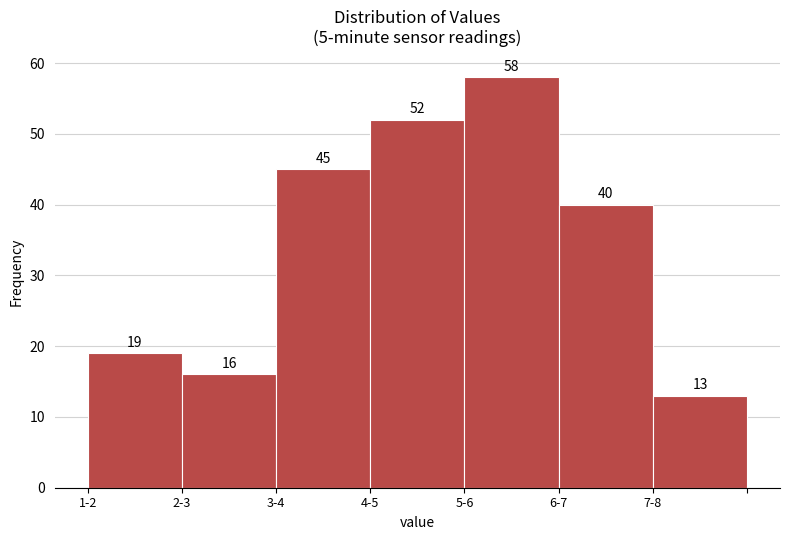

Reading left to right, what are all the values shown in this chart?

1-2=19	2-3=16	3-4=45	4-5=52	5-6=58	6-7=40	7-8=13